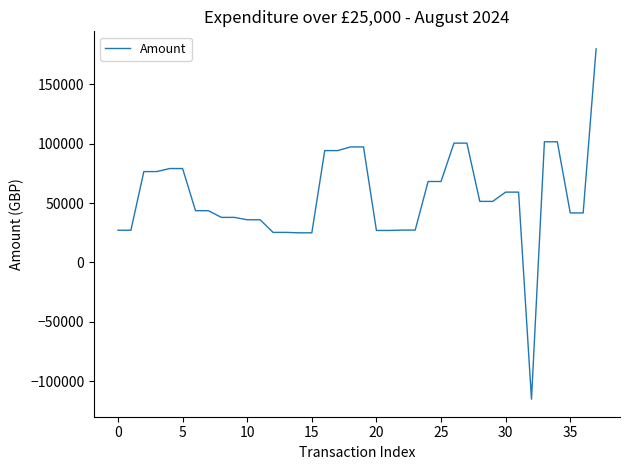

What is the difference between the maximum and minimum values?

295200.0